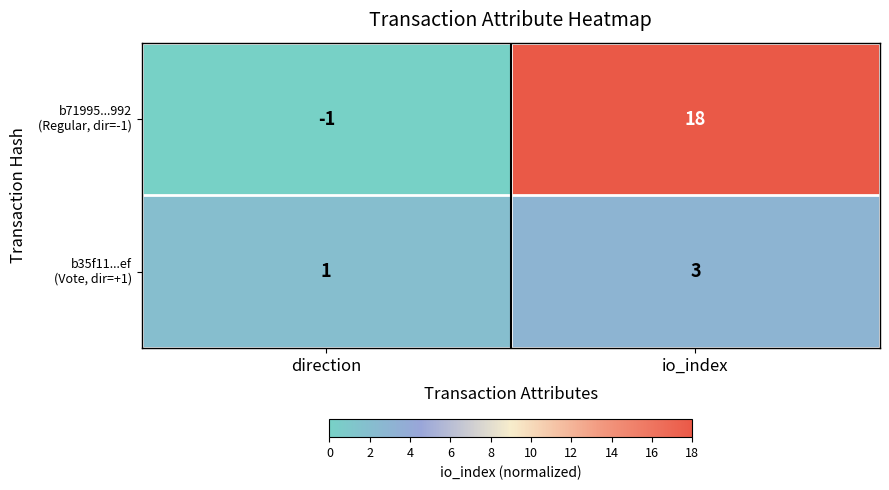

What is the spread (max minus min) of values at io_index?

15